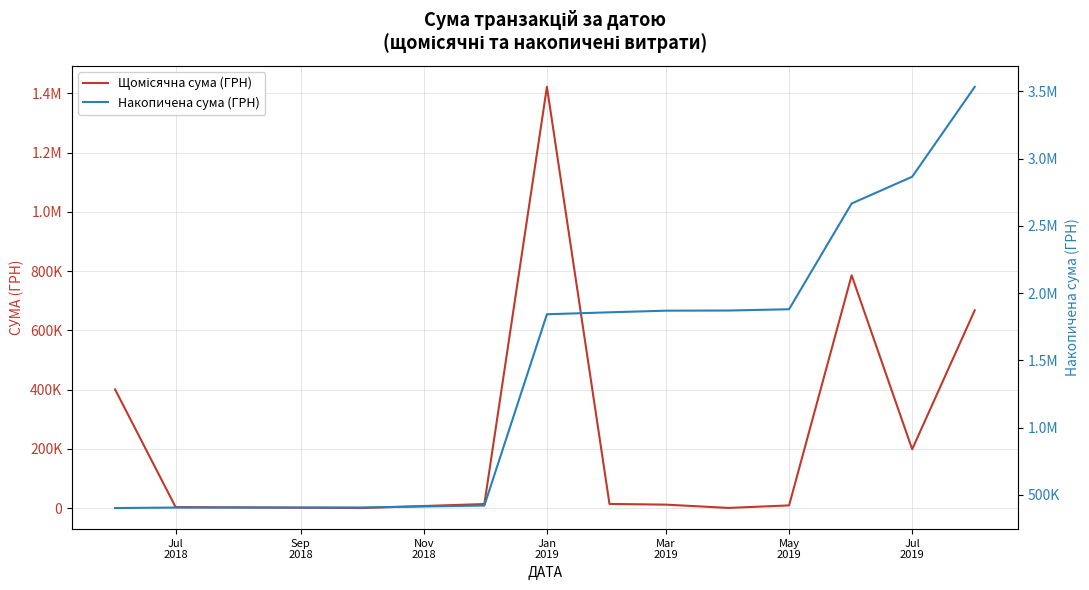

What are all the series names shown in the legend?

Щомісячна сума (ГРН), Накопичена сума (ГРН)